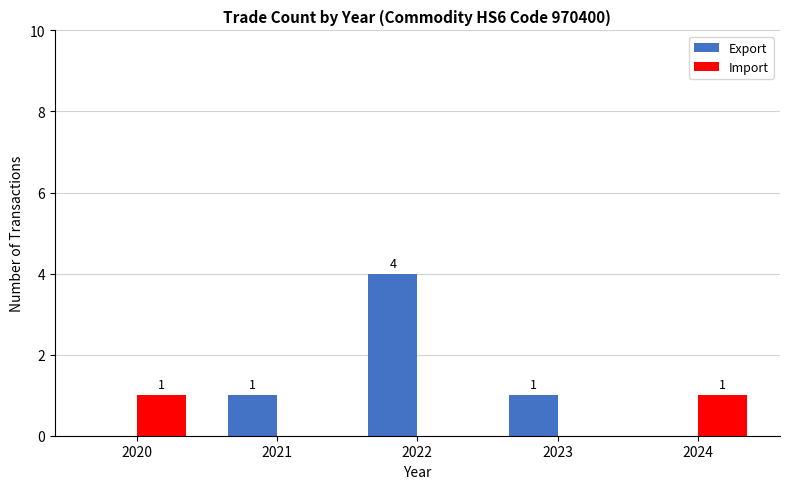

Are the bars horizontal?

No